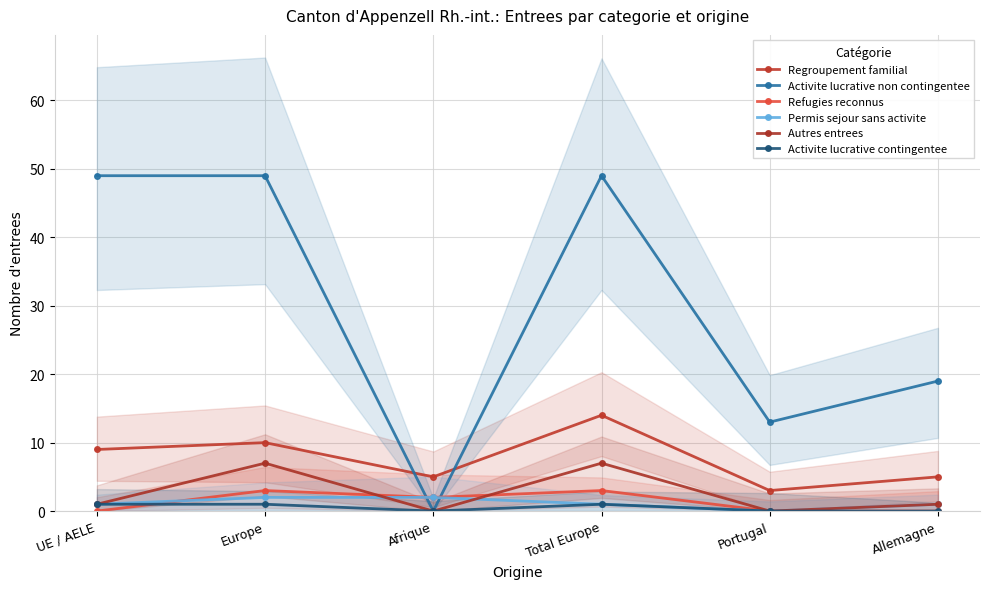

At which category is the sum across all series the highest?

Total Europe